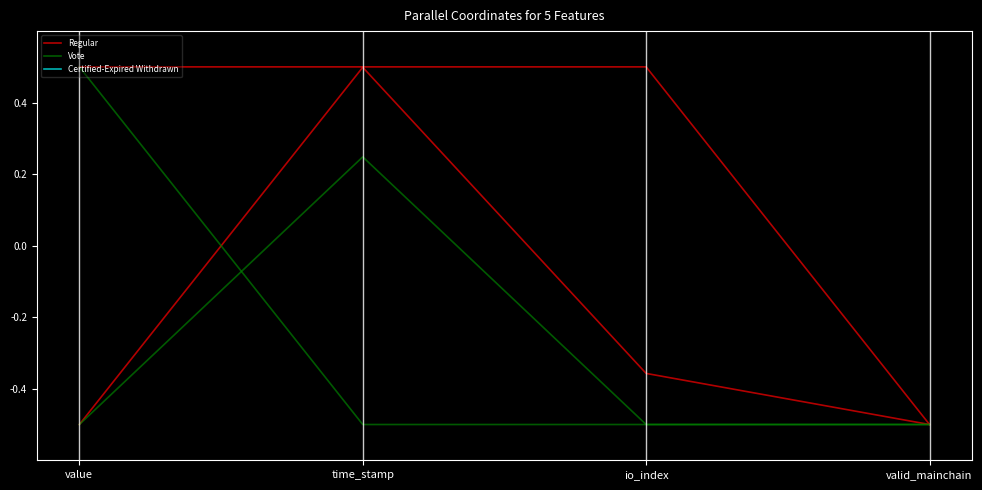

At which category does Vote reach its first local peak?

time_stamp